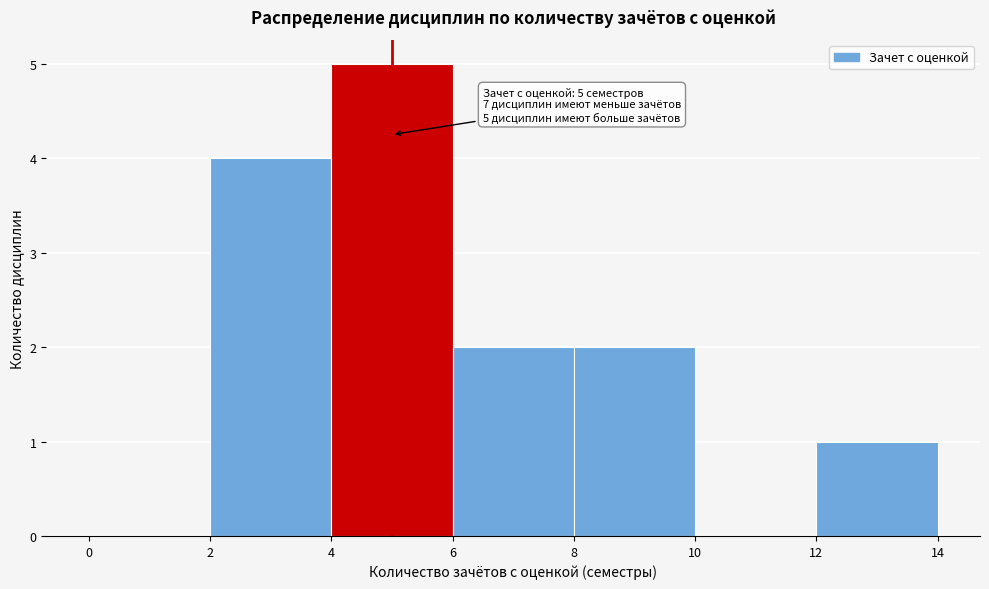

Over which range of the x-axis is the bar tallest?

4 to 6